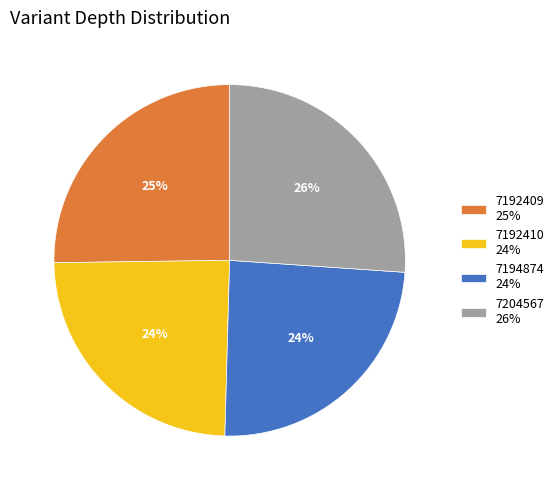

To the nearest percent, what is the difference between the 7204567 26% and 7192409 25% slice percentages?

1%